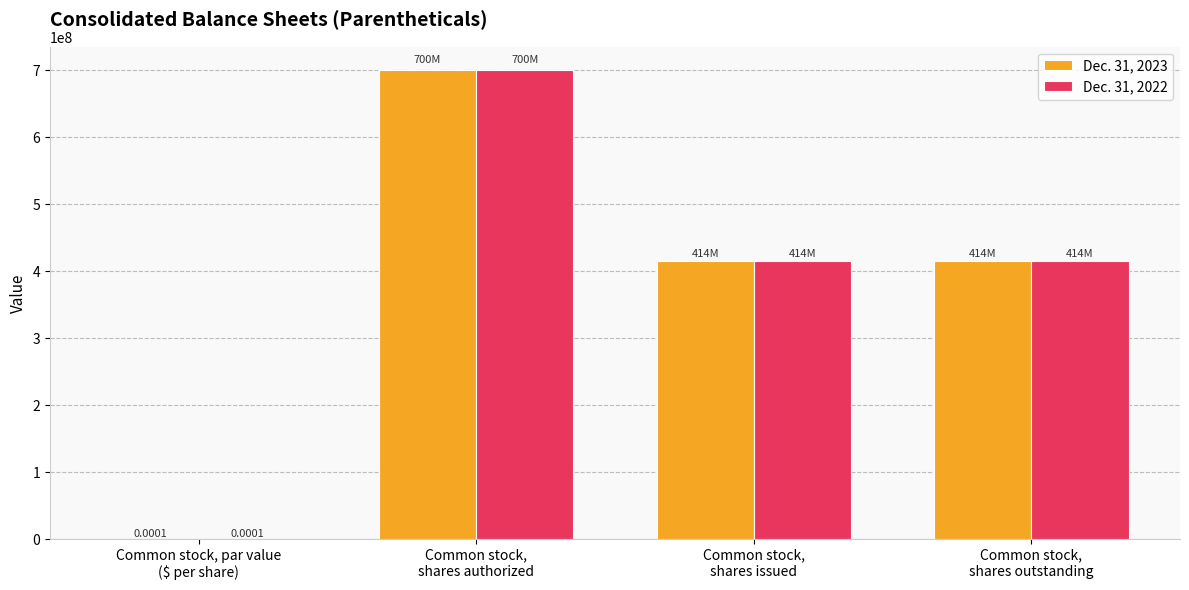

What is the sum of all Dec. 31, 2023 values?

1528897514.0